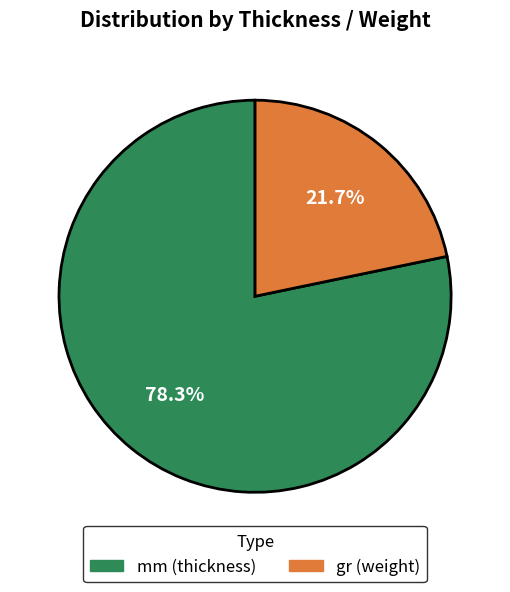

Is there a majority slice in this chart?

Yes